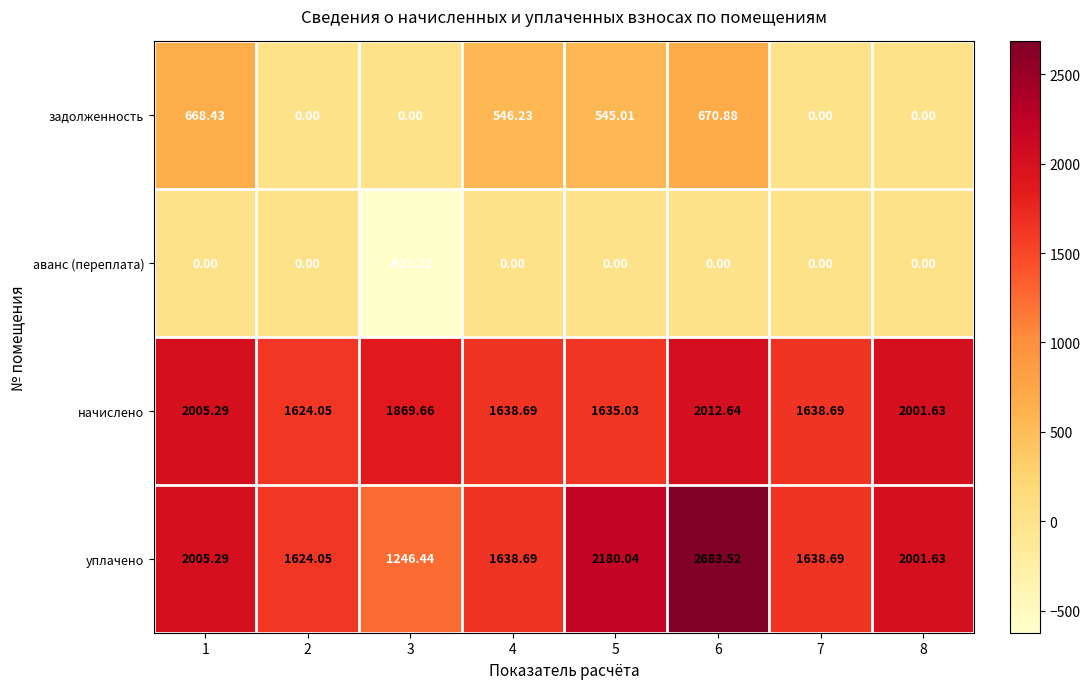

Is the value of уплачено at 6 greater than the value of начислено at 2?

Yes